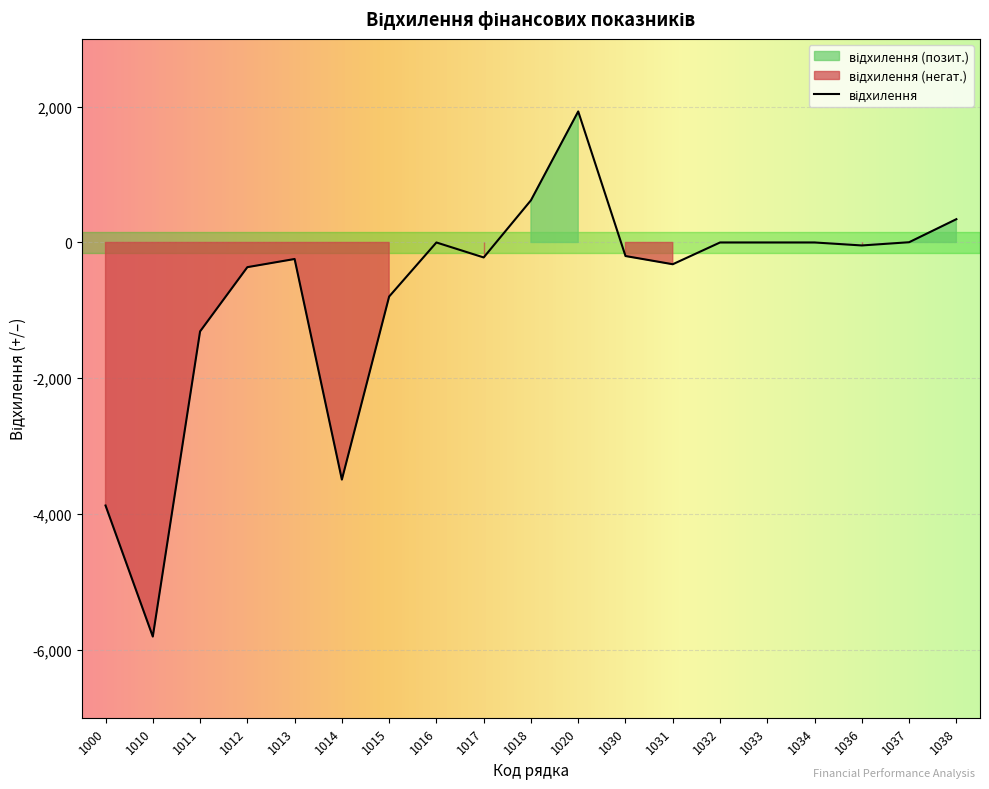

The chart shows a value of 0.0 at 1032. True or false?

True